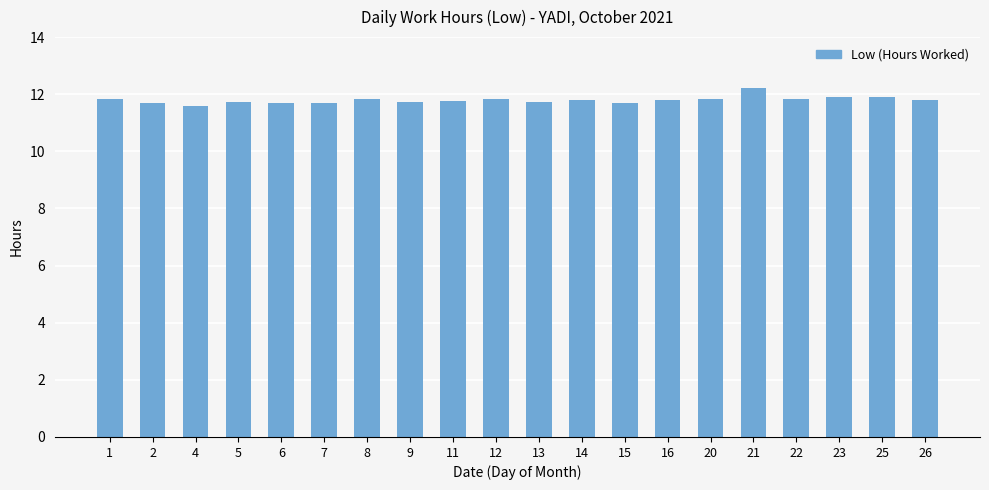

What is the minimum value shown in the chart?

11.6